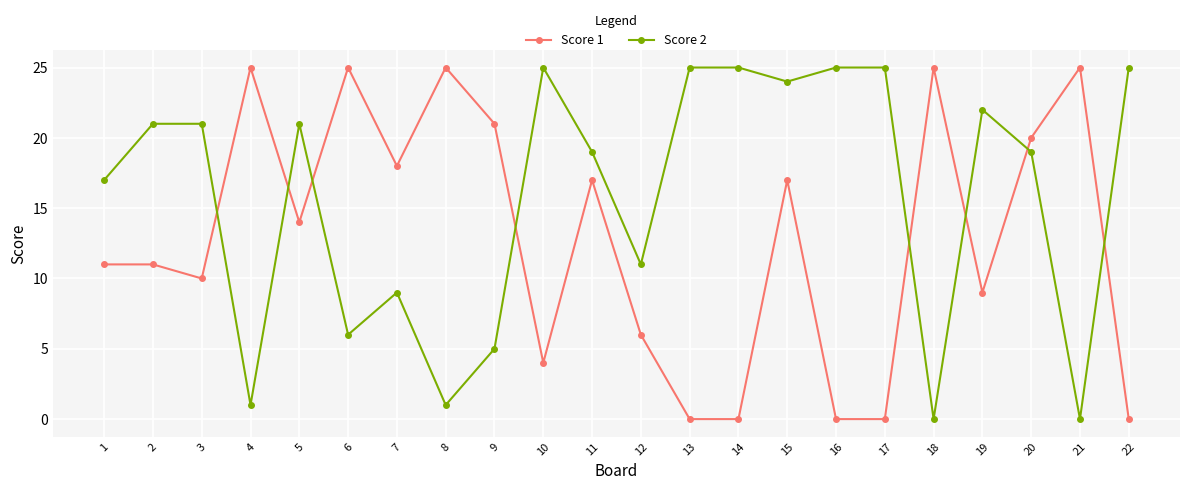

Is this an area chart (filled region under the line)?

No